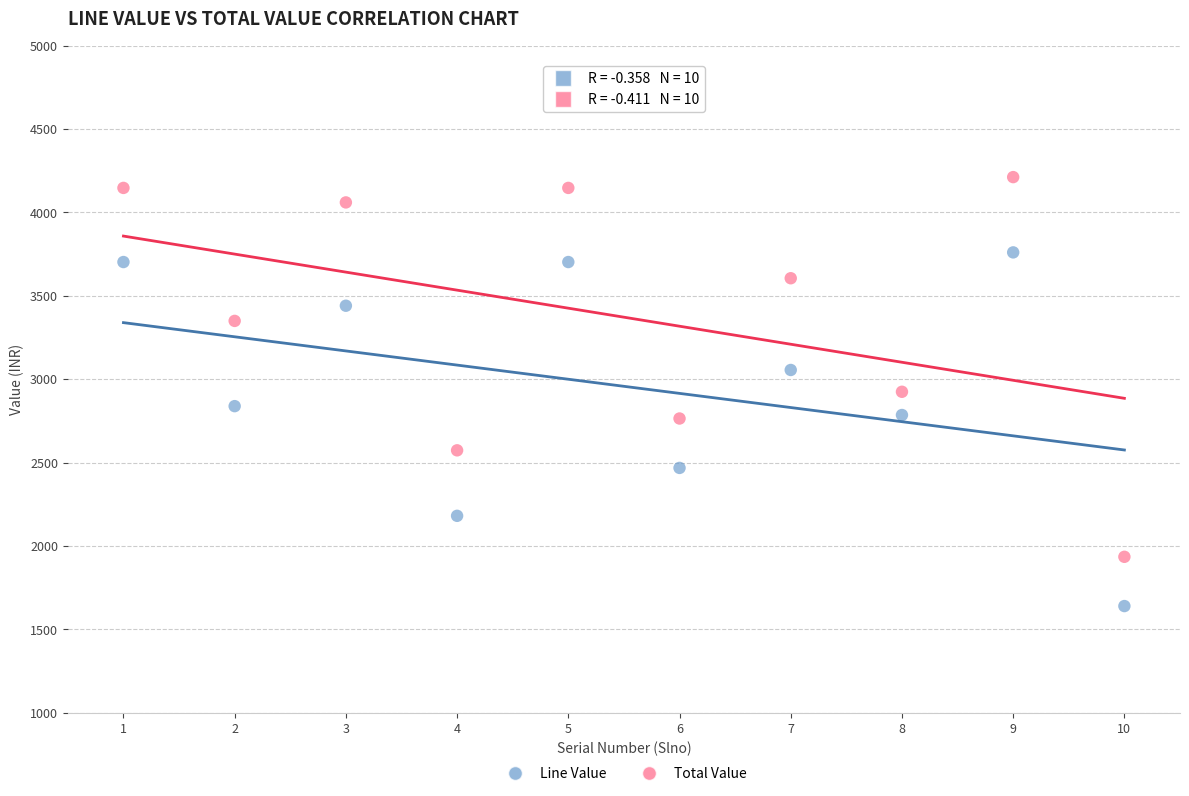

Which series has the widest spread of Y values?

Total Value